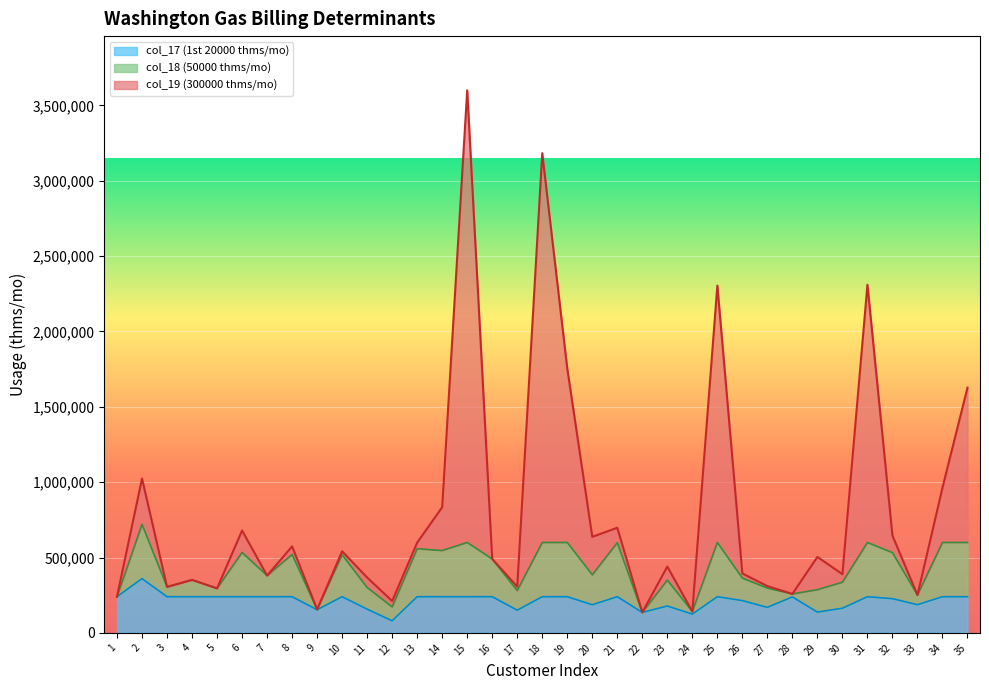

The value of col_17 (1st 20000 thms/mo) at 1 is 371640. True or false?

False